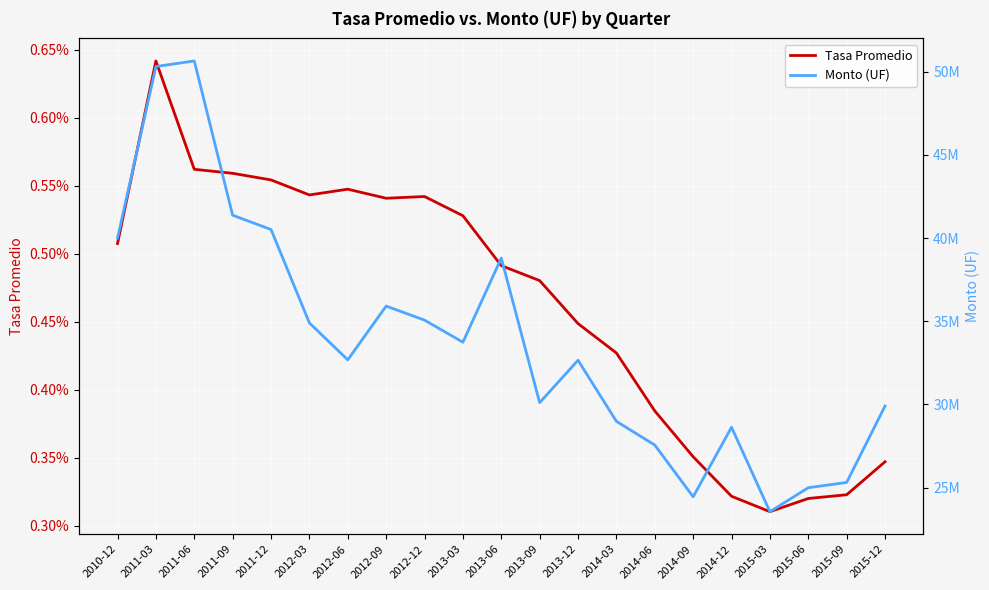

What is the total value across all series at 2013-09?

30105193.9